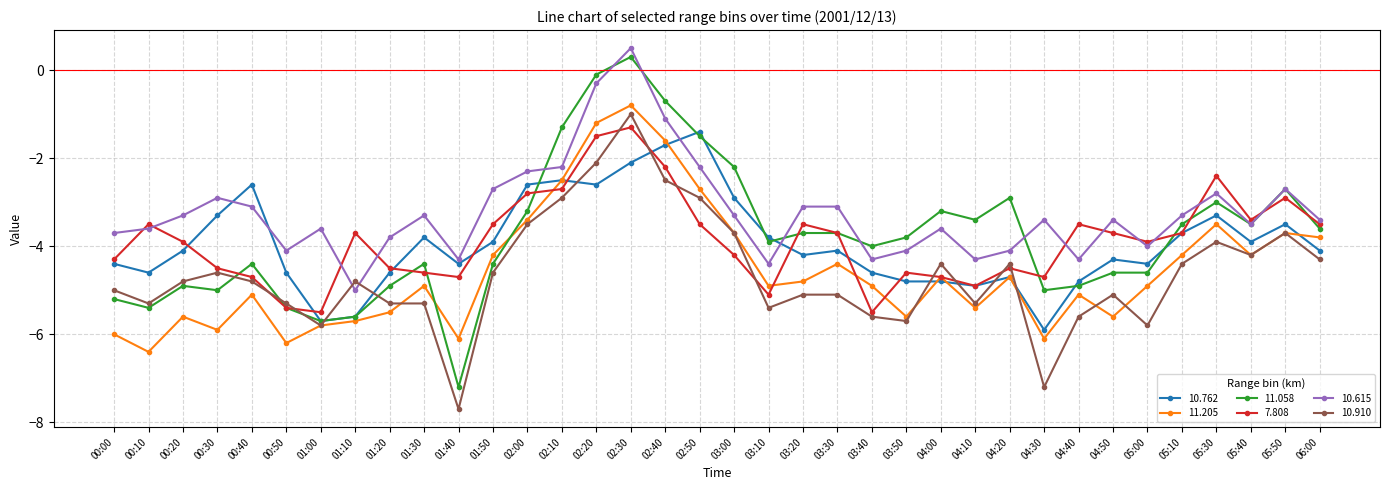

Between which two adjacent categories do 7.808 and 11.058 first intersect?

00:30 and 00:40